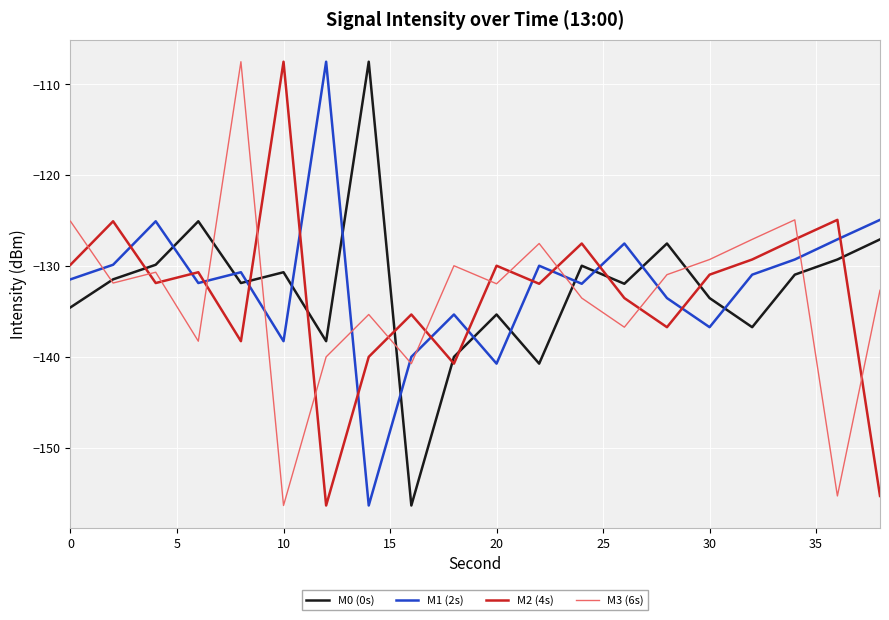

What is the difference between the maximum and minimum values in the M3 (6s) series?

48.8